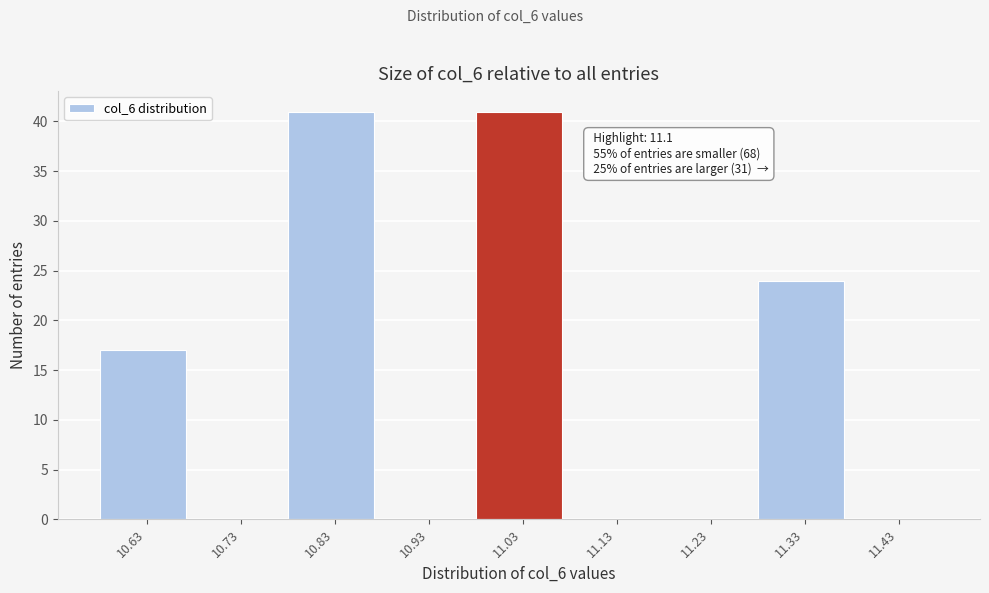

Reading left to right, transcribe all the data shown in this chart.

10.63=17	10.73=0	10.83=41	10.93=0	11.03=41	11.13=0	11.23=0	11.33=24	11.43=0